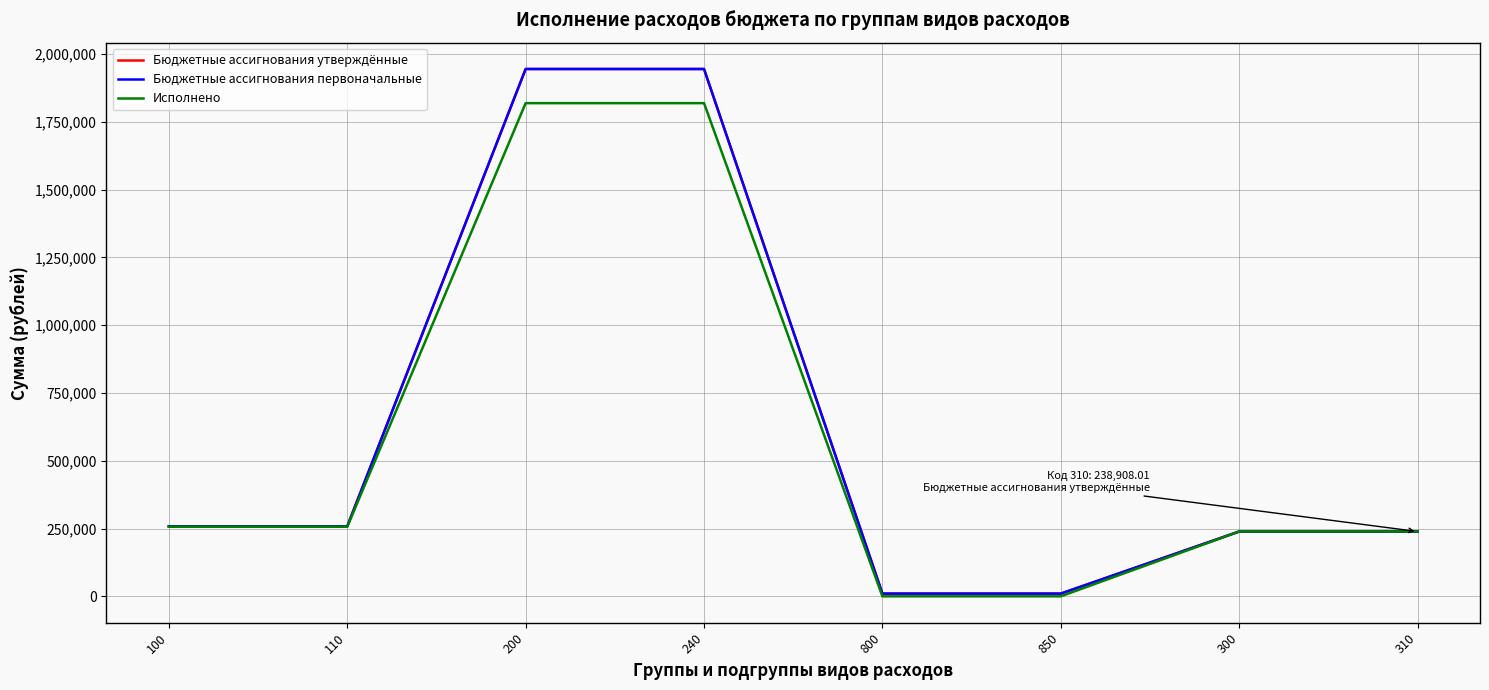

What is the sum of the Бюджетные ассигнования первоначальные values at 100 and 200?

2202452.6